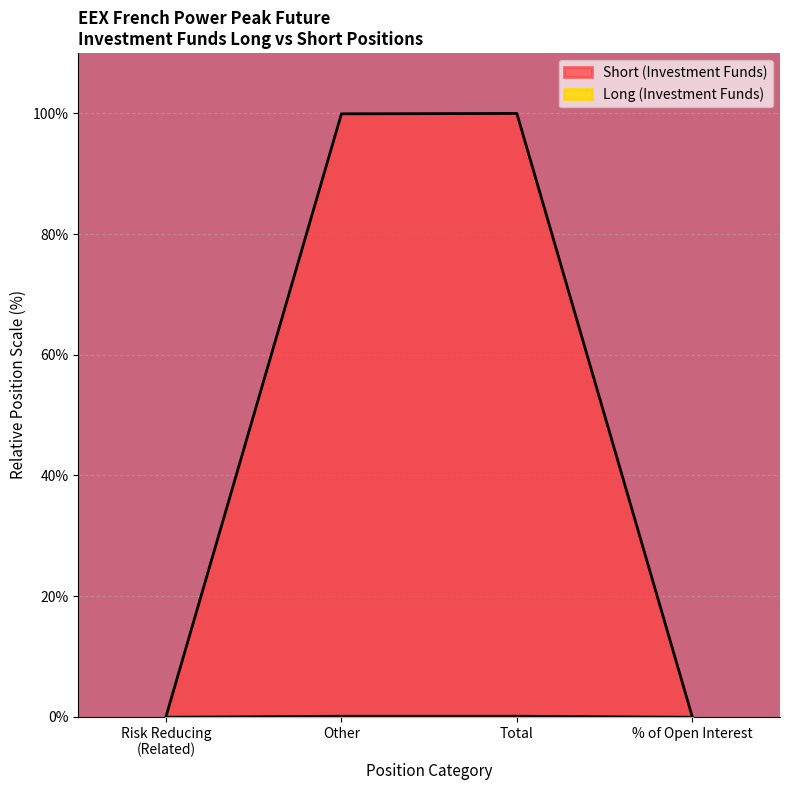

How many values exceed 99?

2